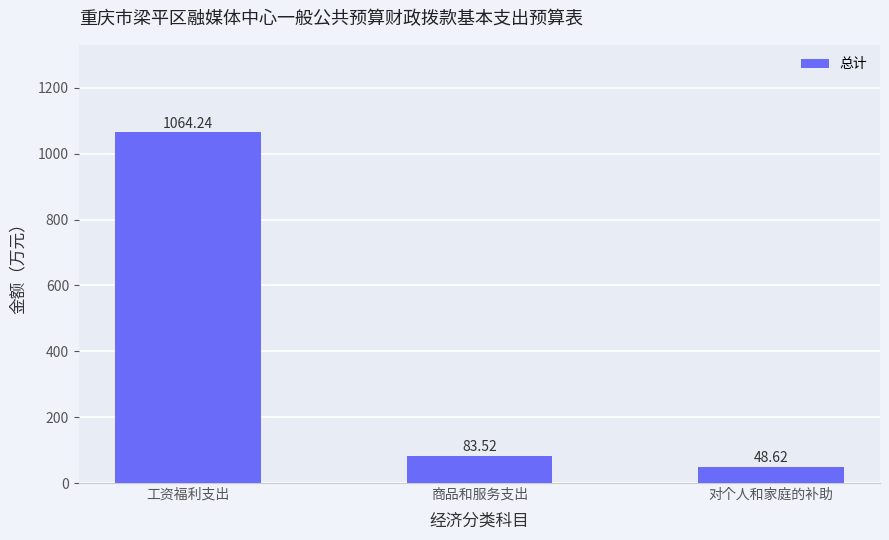

Are the bars grouped side by side (vs. stacked)?

No